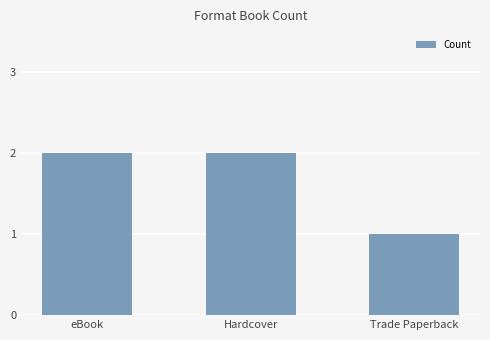

Which label corresponds to the smallest value in the chart?

Trade Paperback